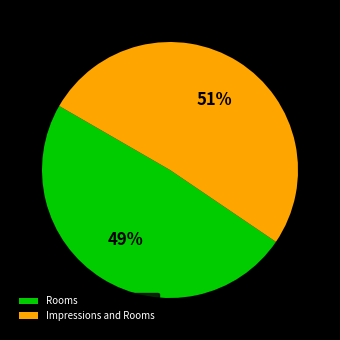

What percentage is the Rooms slice, to the nearest percent?

49%